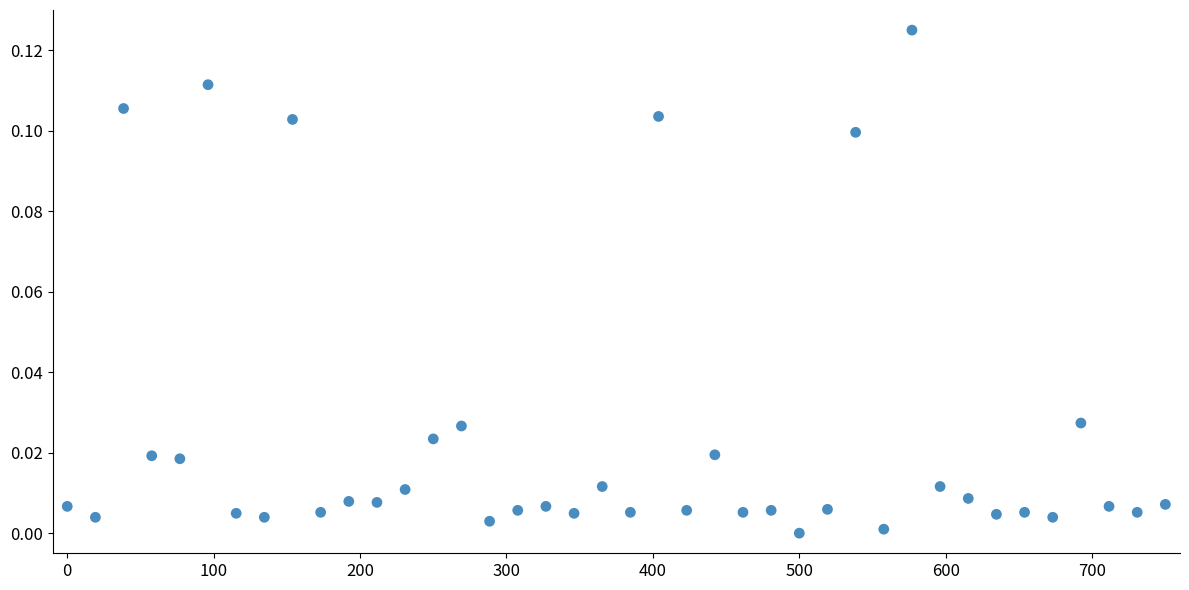

What is the range of X values (max minus min)?

750.0